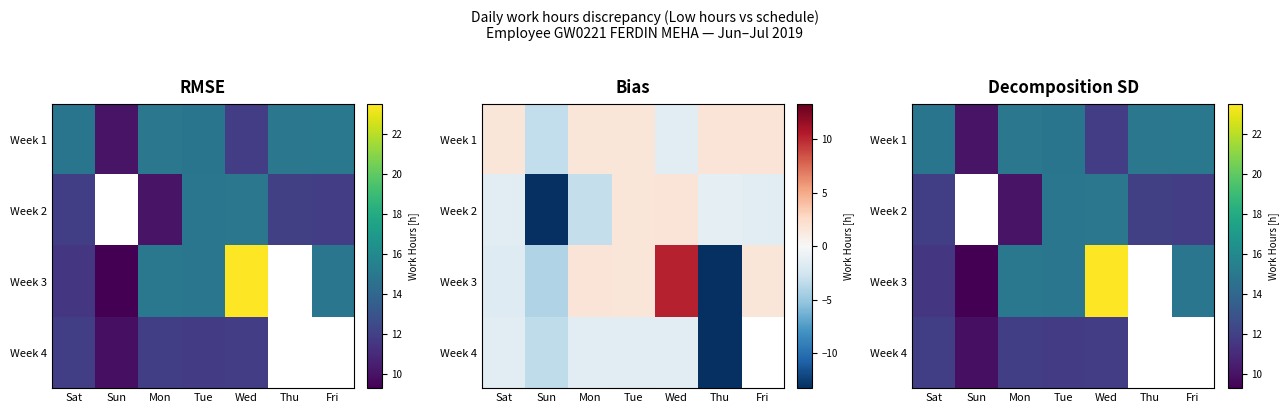

At how many categories does at least one series exceed 19?

1